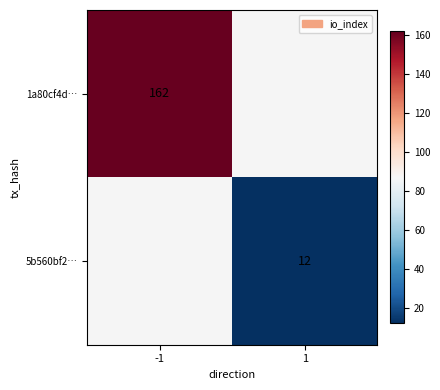

True or false: 5b560bf2… has a value of 12 at 1.

True